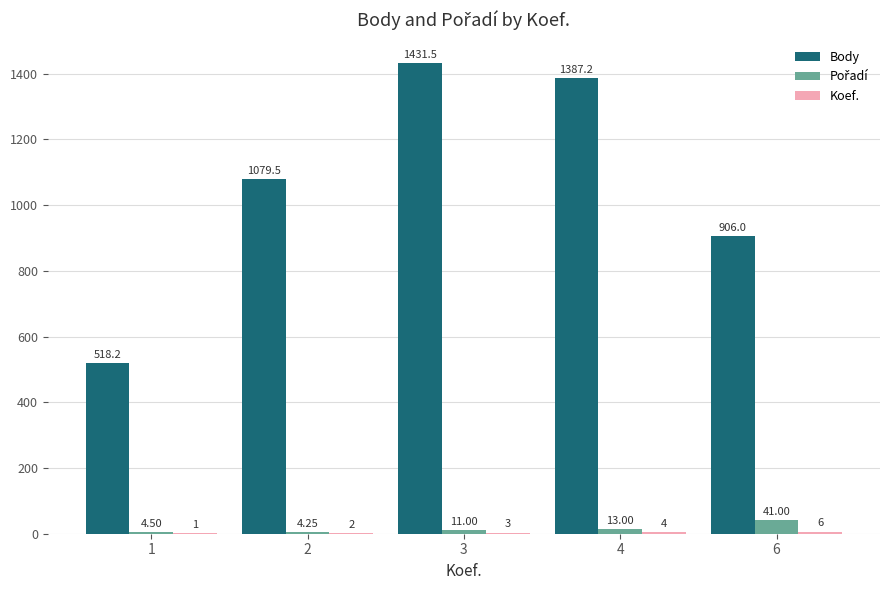

Which series has the widest spread of values?

Body